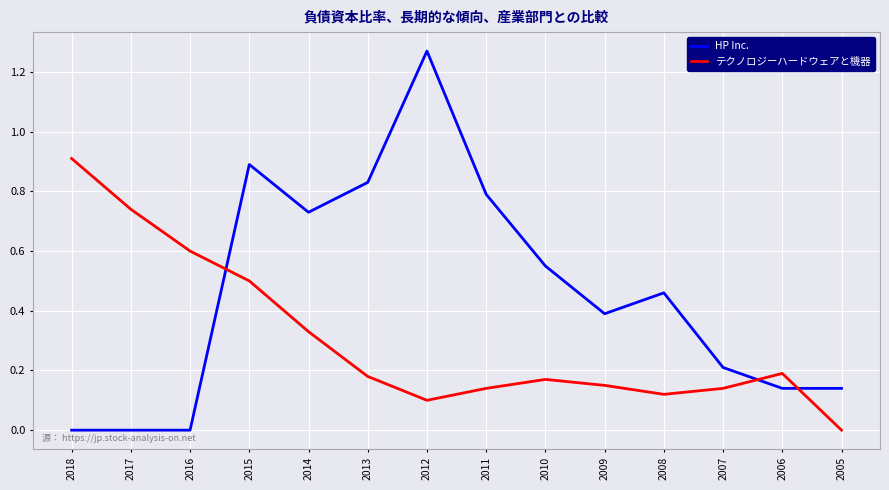

At 2015, list the series in order from largest to smallest.

HP Inc., テクノロジーハードウェアと機器